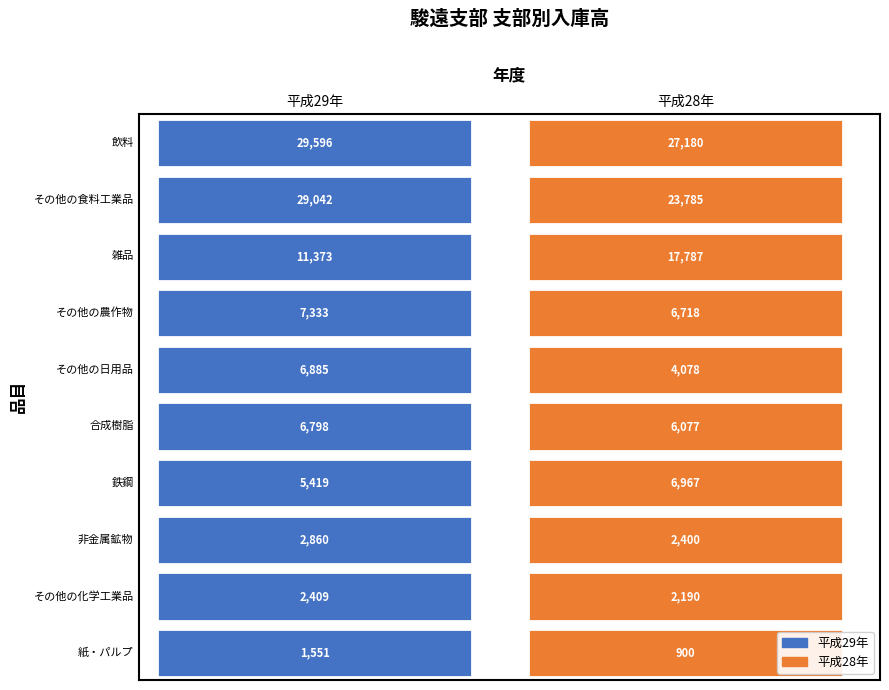

Is the value of 飲料 at 1 greater than the value of 合成樹脂 at 1?

Yes